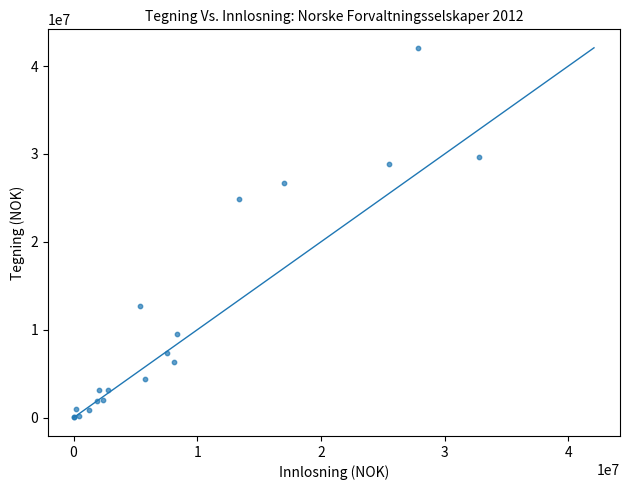

What Y value in the scatter plot is closest to 21047983?

24913770